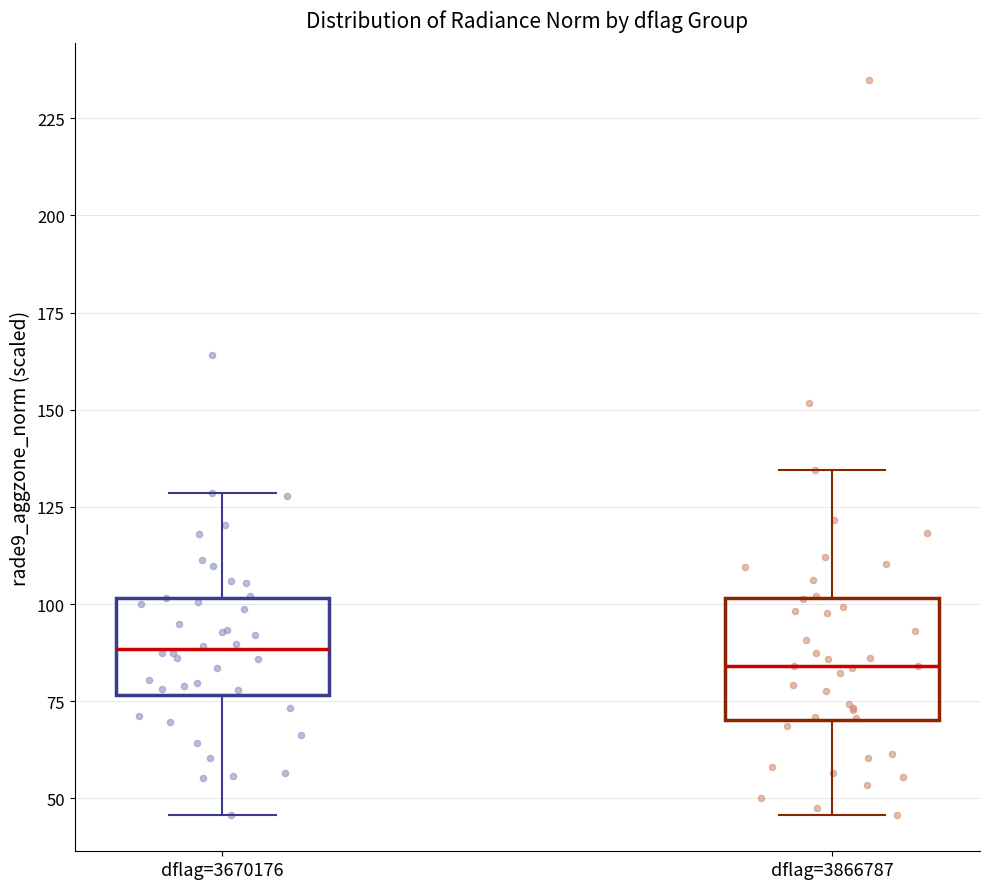

Reading left to right, read every box against the y-axis: the position of its median line, the range the box covers, and the ends of its whiskers. The values are not printed on the chart, so give them approximately, as read against the axis.

dflag=3670176: median 90, box 75 to 100, whiskers 45 to 130
dflag=3866787: median 85, box 70 to 100, whiskers 45 to 135